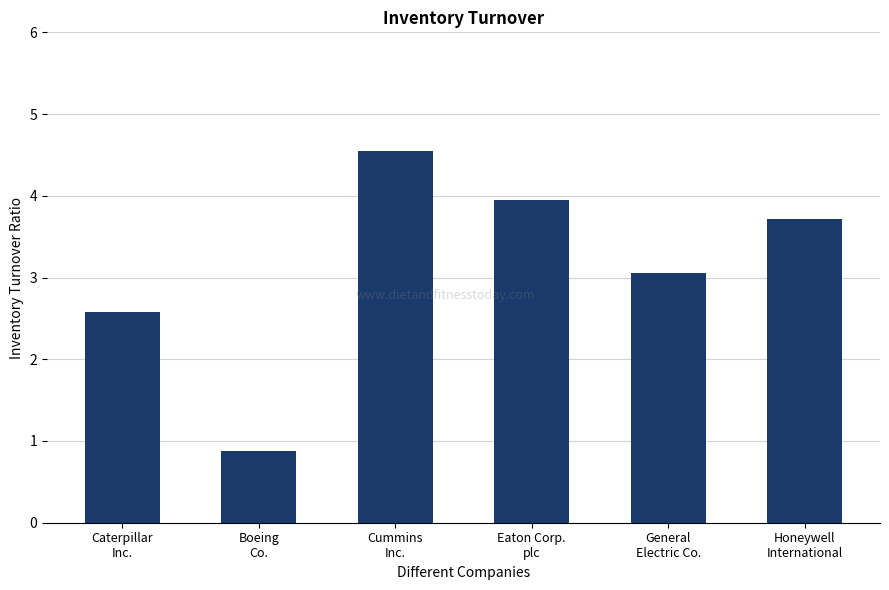

What is the minimum value for Honeywell International Inc.?

3.7